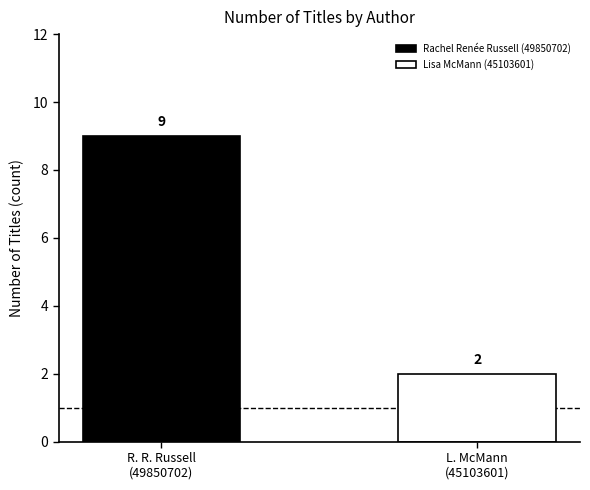

List the series in order of their peak value, lowest first.

Lisa McMann (45103601), Rachel Renée Russell (49850702)